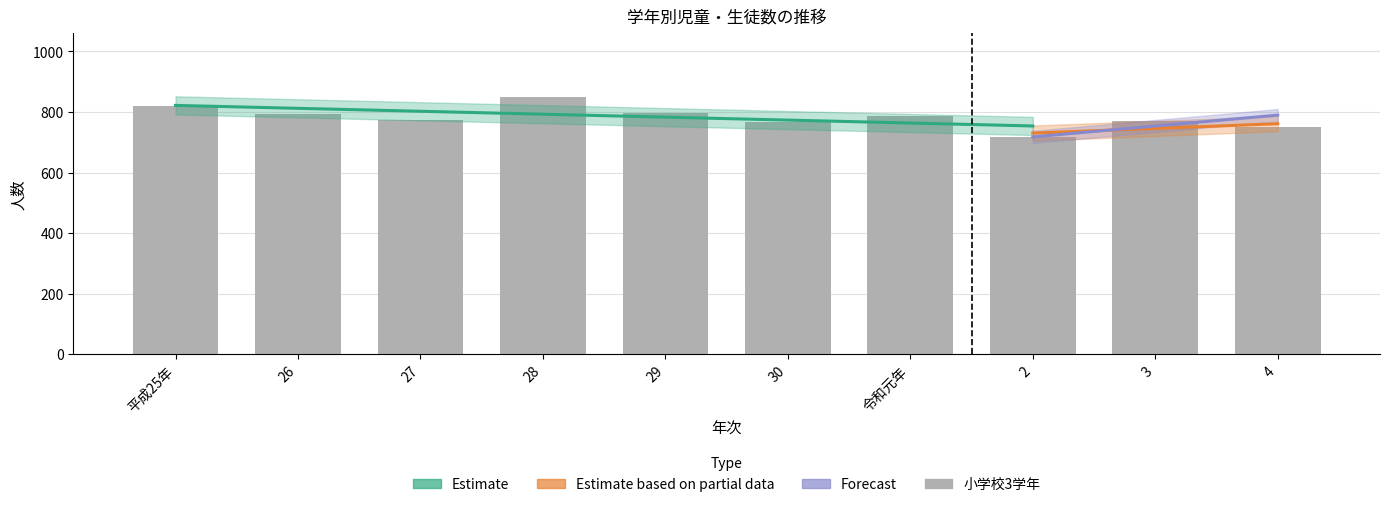

What is the sum of all values?

7821